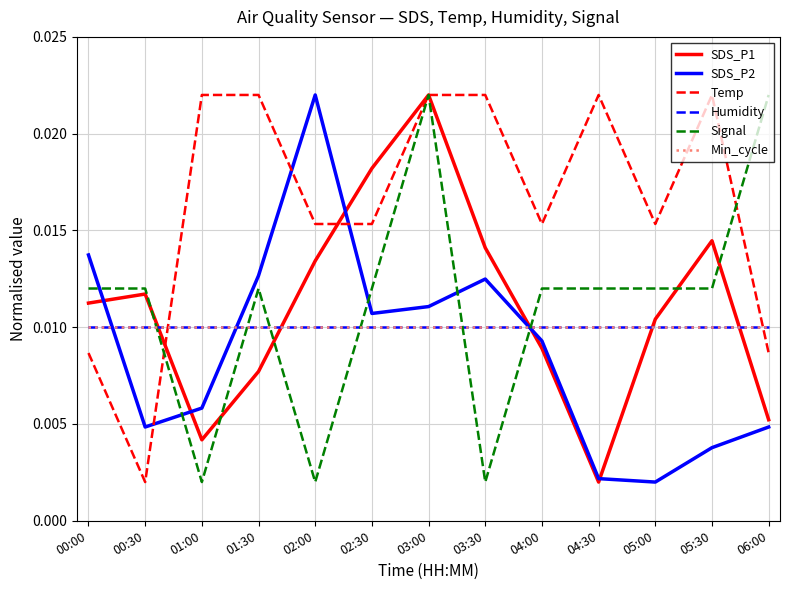

How many lines are shown in the chart?

6